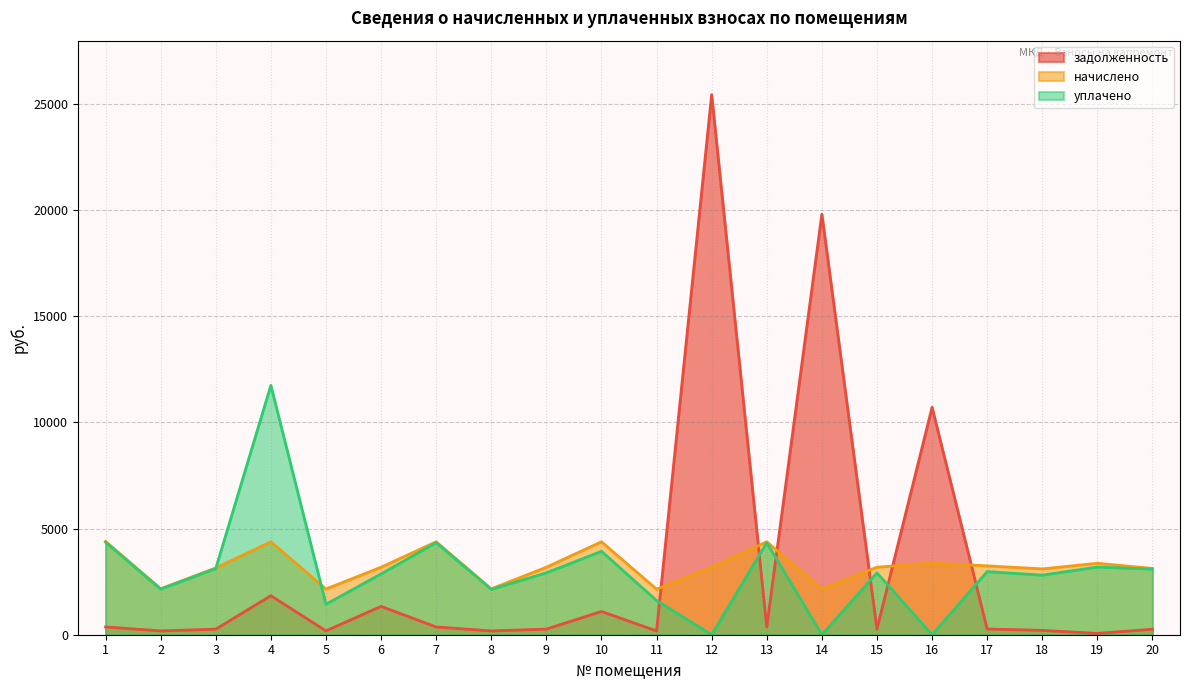

Rank the series by their average value, from highest to lowest.

начислено, задолженность, уплачено